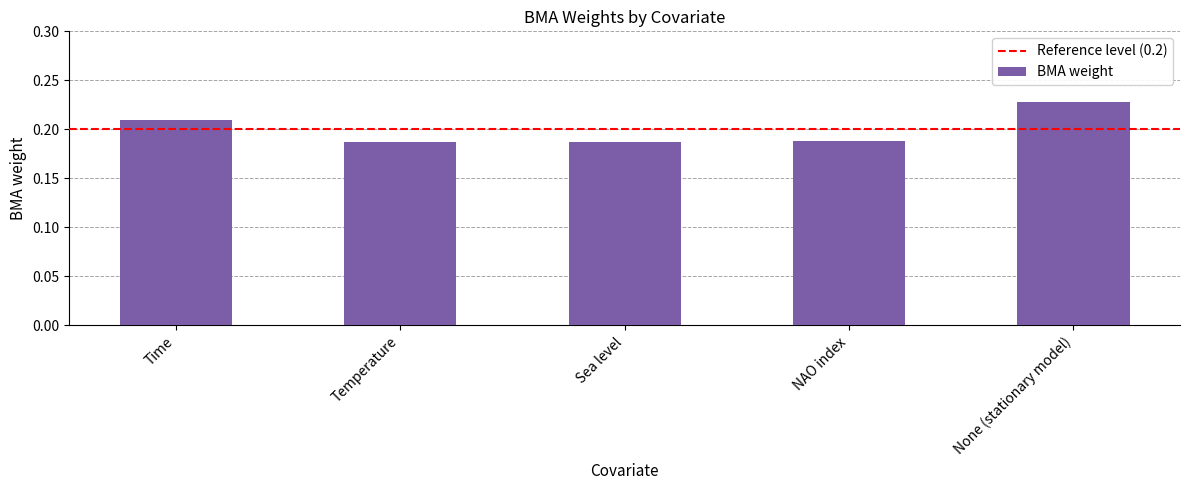

At which category does the chart reach its peak across all series?

None (stationary model)